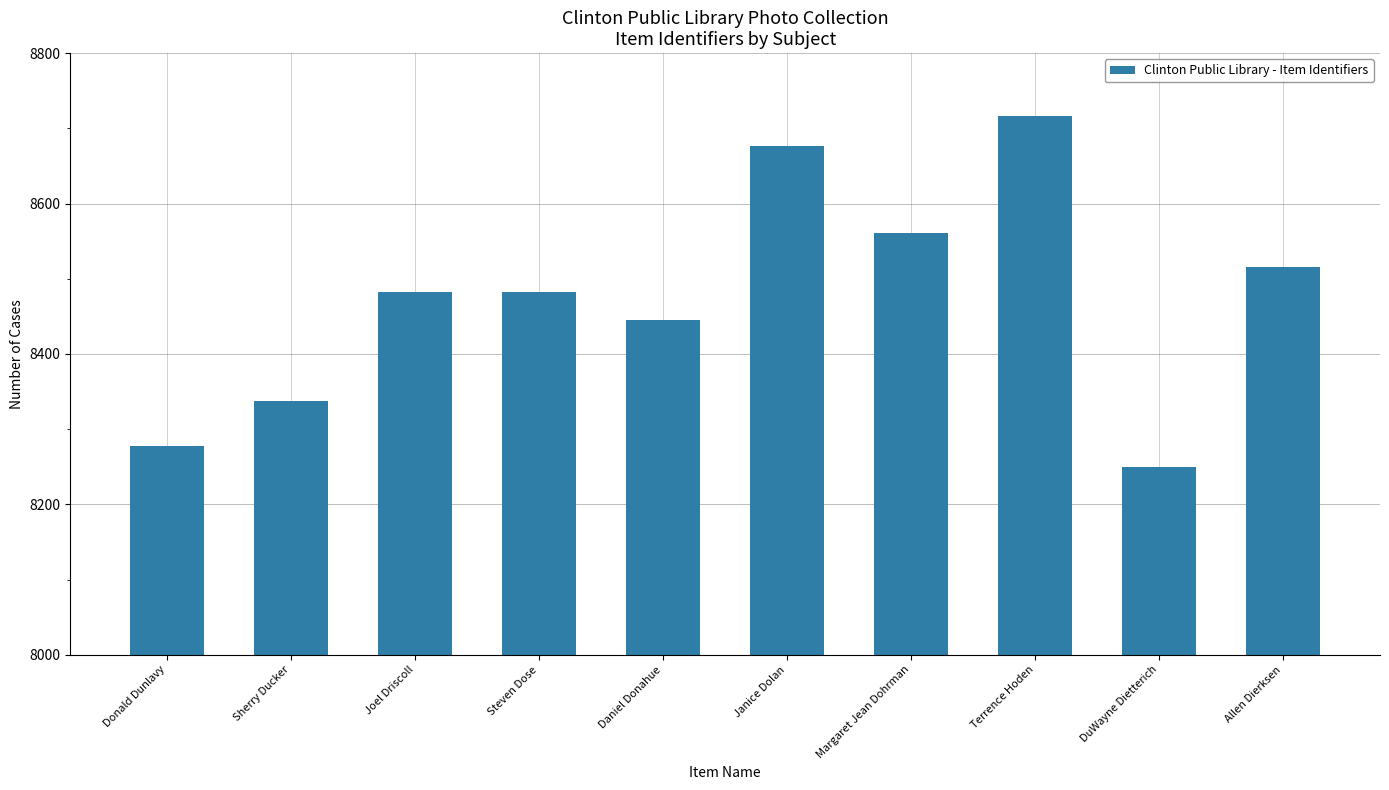

How many bars are there in total?

10